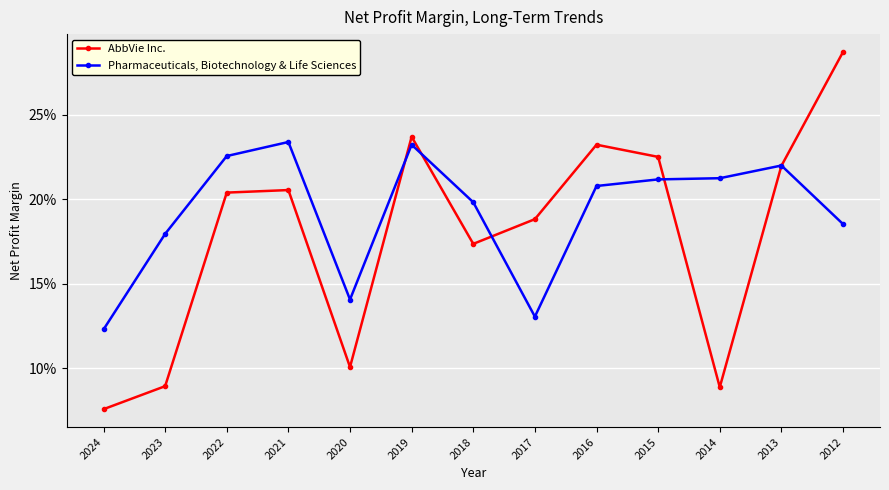

Which series ends up on top after the final intersection of AbbVie Inc. and Pharmaceuticals, Biotechnology & Life Sciences?

AbbVie Inc.